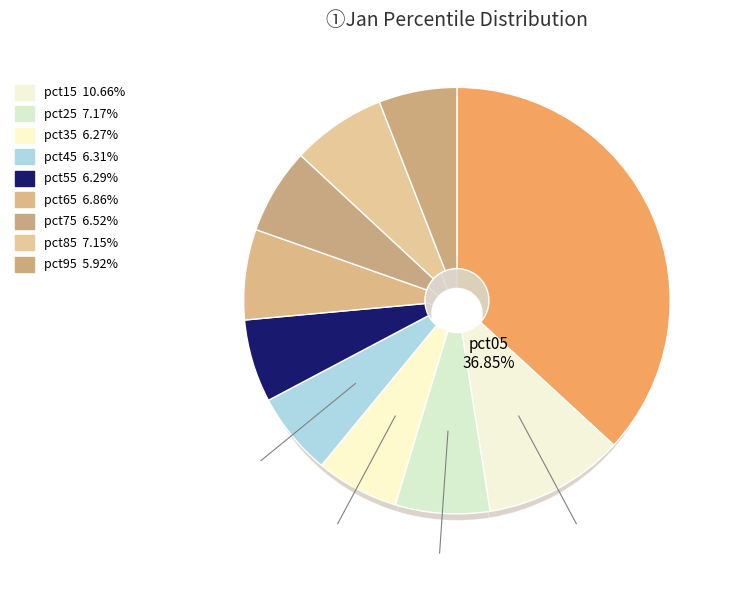

Is the sum of pct75 and pct55 greater than half?

No